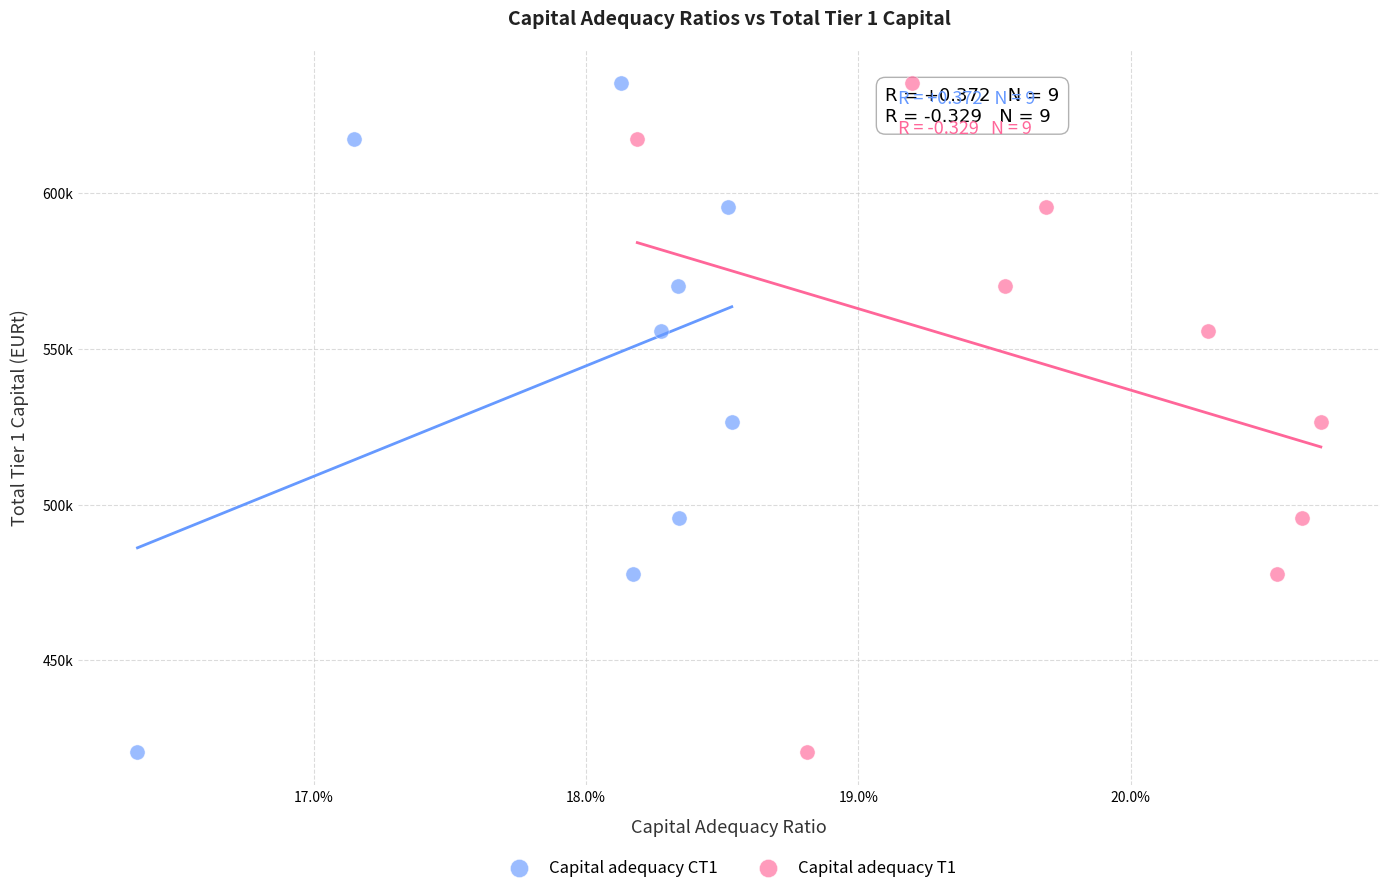

What are all the series names shown in the legend?

Capital adequacy CT1, Capital adequacy T1